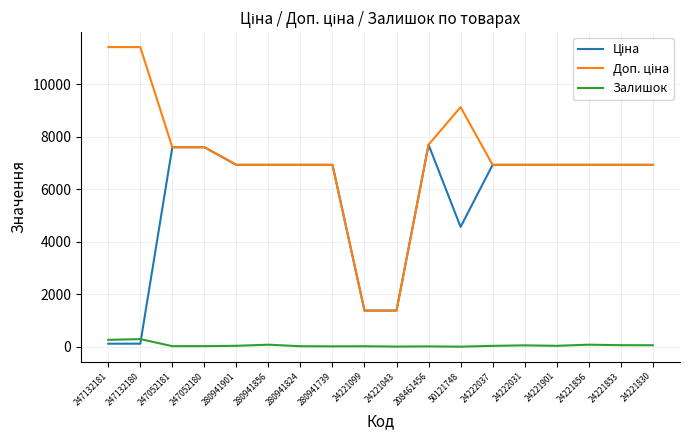

True or false: Ціна and Доп. ціна cross at least once.

False